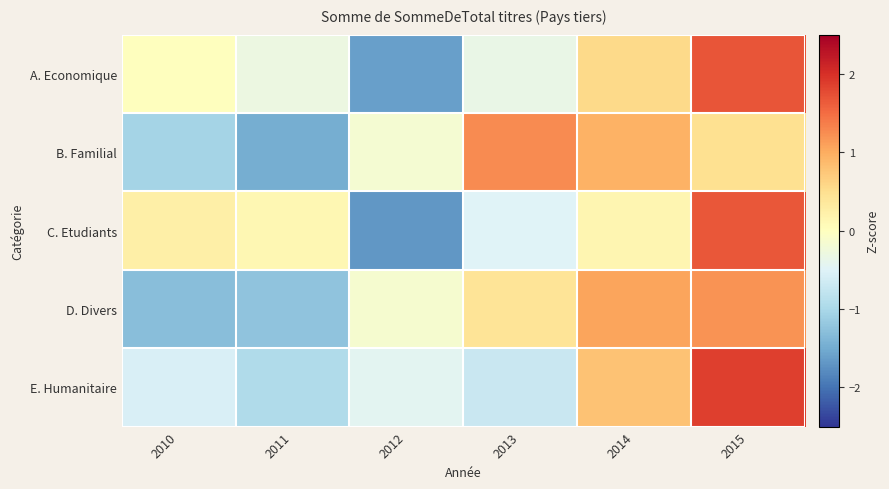

Reading left to right, extract all data points from this chart.

A. Economique: 2010=0.0	2011=-0.3	2012=-1.6	2013=-0.3	2014=0.6	2015=1.7
B. Familial: 2010=-1.0	2011=-1.5	2012=-0.2	2013=1.3	2014=1.0	2015=0.5
C. Etudiants: 2010=0.2	2011=0.1	2012=-1.7	2013=-0.5	2014=0.2	2015=1.7
D. Divers: 2010=-1.3	2011=-1.2	2012=-0.2	2013=0.4	2014=1.1	2015=1.2
E. Humanitaire: 2010=-0.6	2011=-0.9	2012=-0.4	2013=-0.7	2014=0.8	2015=1.9